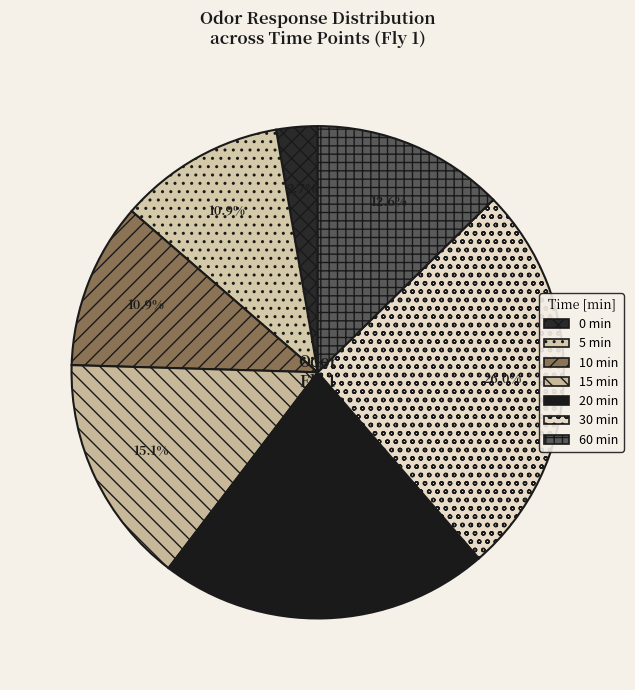

How many segments does this pie chart have?

7